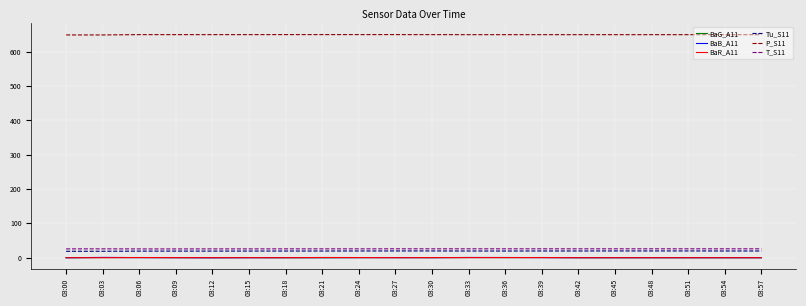

True or false: Tu_S11 and P_S11 intersect in this chart.

False